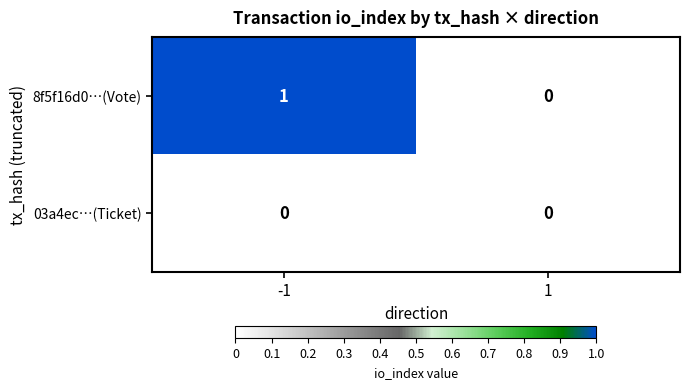

At which category does the chart reach its peak across all series?

-1